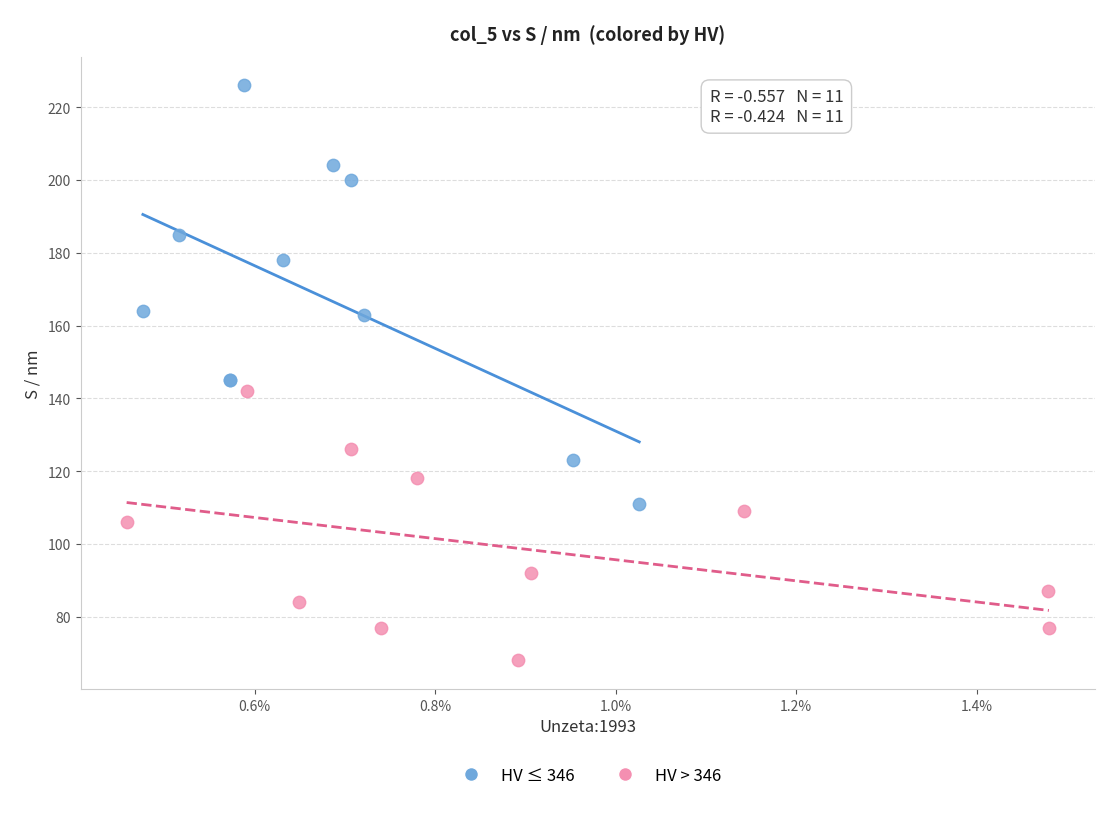

What are all the series names shown in the legend?

HV ≤ 346, HV > 346